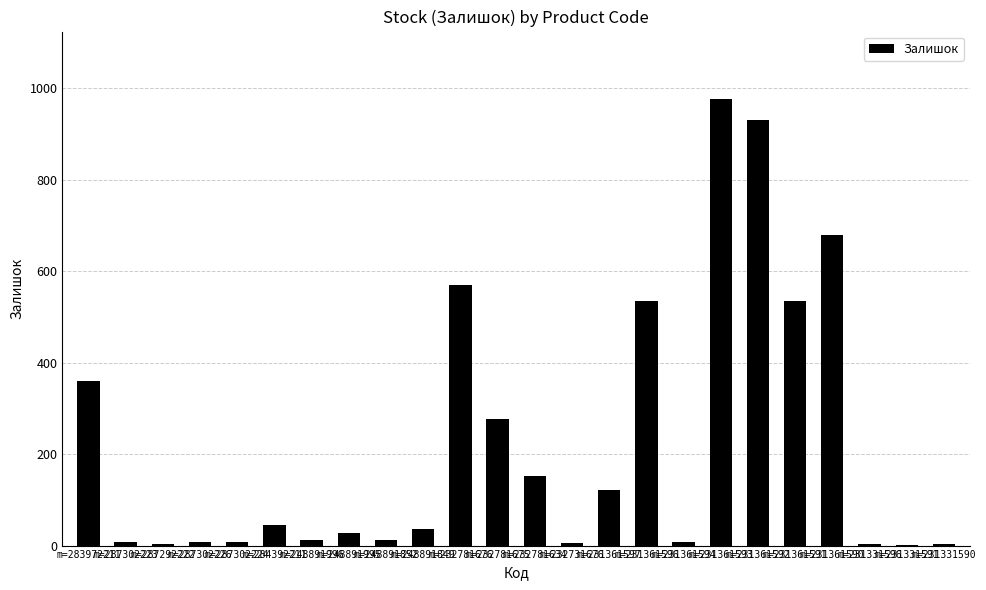

Count the number of data series in this chart.

1